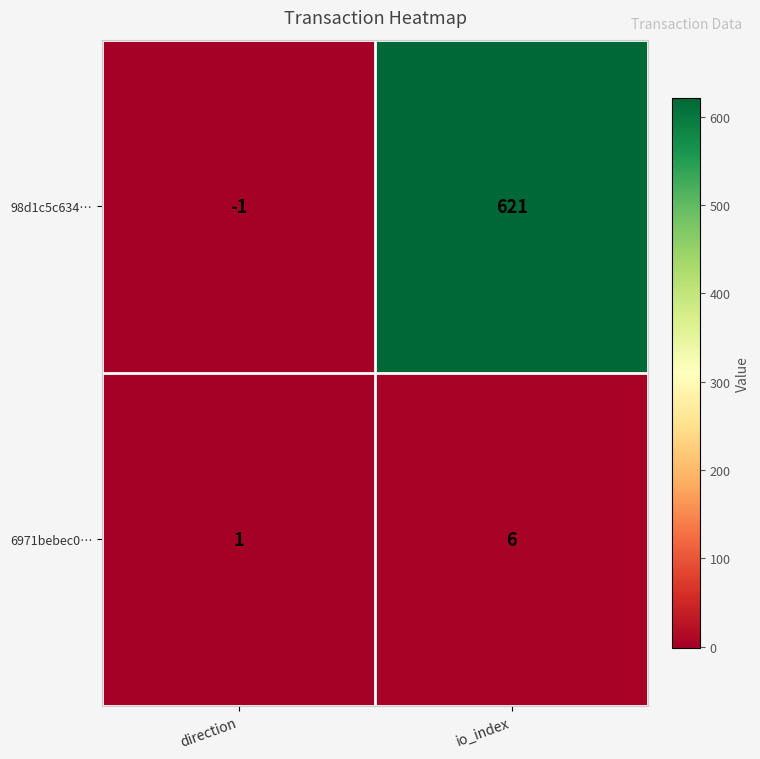

Reading left to right, transcribe all the data shown in this chart.

98d1c5c634…: direction=-1	io_index=621
6971bebec0…: direction=1	io_index=6